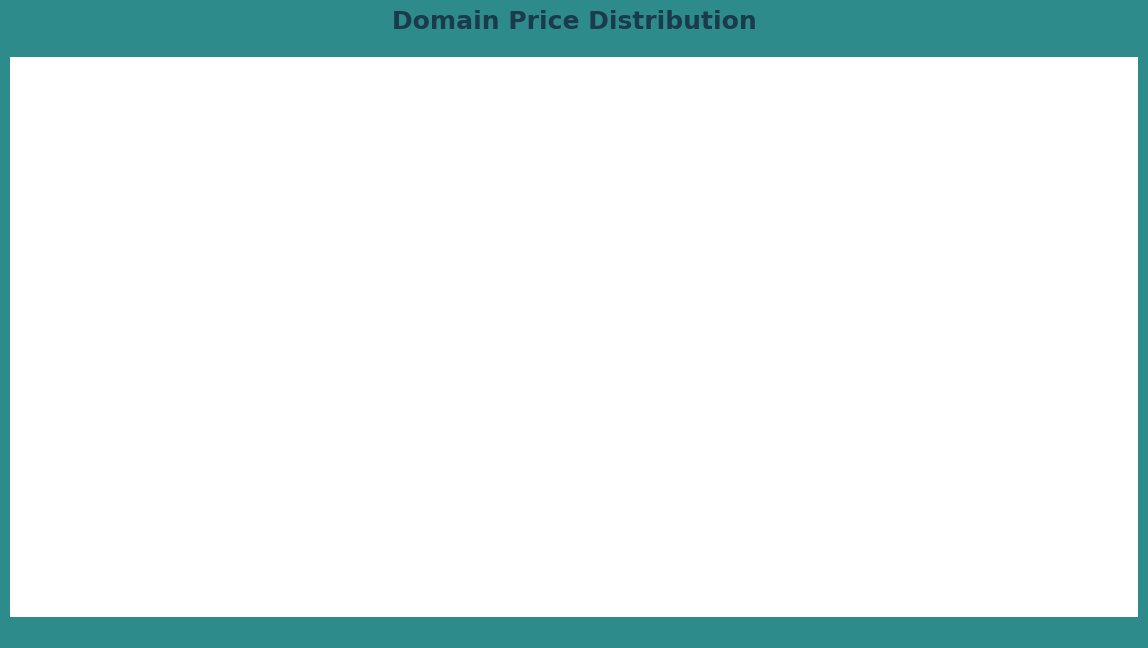

How many slices are in this pie chart?

2